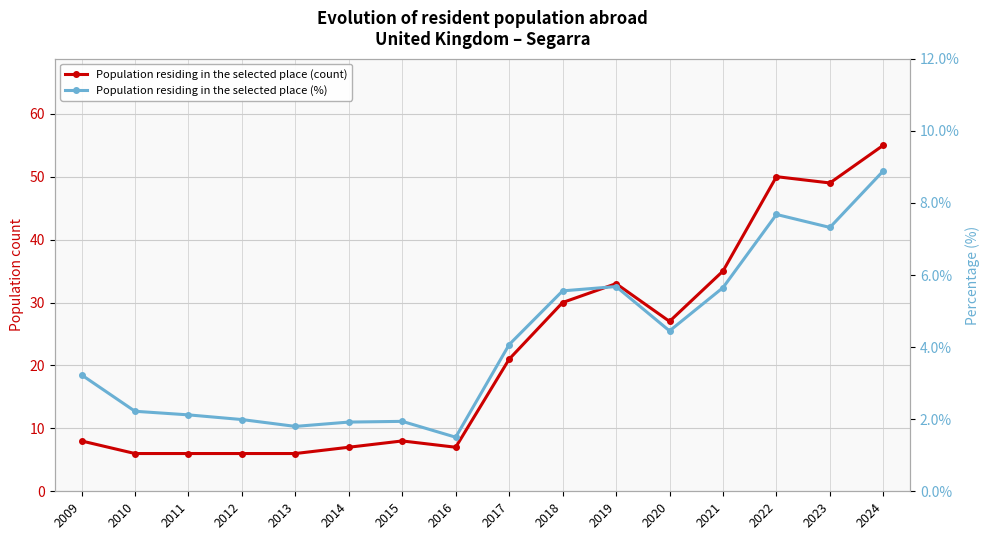

Which series has the largest range (max minus min)?

Population residing in the selected place (count)